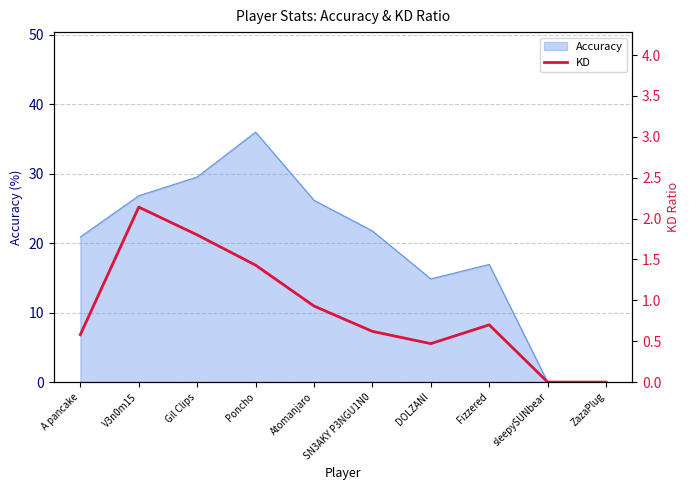

What is the label of the 3rd point from the left?

Gil Clips